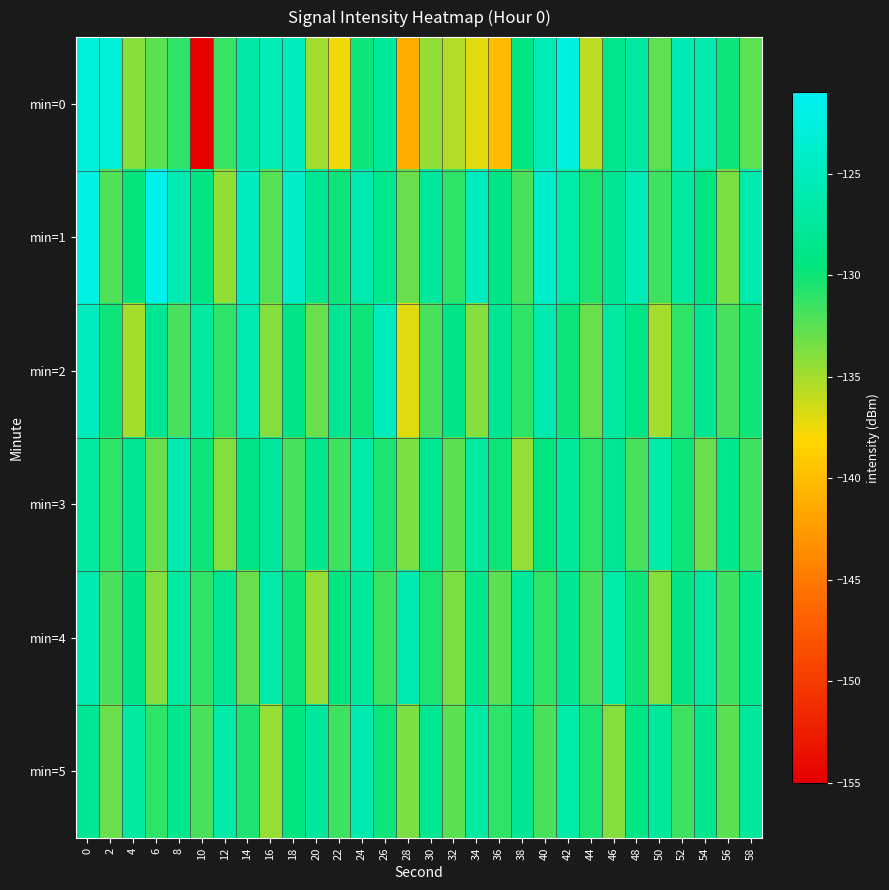

Reading left to right, list all the values displayed in this chart.

min=0: 0=-122.8	2=-123.0	4=-134.1	6=-132.6	8=-131.0	10=-154.6	12=-131.4	14=-126.7	16=-125.5	18=-125.0	20=-134.9	22=-137.6	24=-129.9	26=-127.4	28=-141.2	30=-134.4	32=-135.4	34=-137.0	36=-140.2	38=-129.1	40=-125.3	42=-122.4	44=-135.8	46=-128.6	48=-127.1	50=-132.6	52=-125.7	54=-126.1	56=-130.0	58=-132.6
min=1: 0=-122.3	2=-132.3	4=-129.7	6=-121.6	8=-125.9	10=-129.2	12=-134.4	14=-124.9	16=-132.4	18=-124.2	20=-128.0	22=-130.0	24=-126.0	26=-128.5	28=-133.0	30=-127.5	32=-131.0	34=-125.0	36=-129.0	38=-132.0	40=-124.0	42=-126.5	44=-130.5	46=-128.0	48=-125.5	50=-131.5	52=-127.0	54=-129.5	56=-133.5	58=-126.0
min=2: 0=-125.0	2=-130.0	4=-135.0	6=-128.0	8=-132.0	10=-127.0	12=-131.0	14=-126.0	16=-134.0	18=-129.0	20=-133.0	22=-128.0	24=-130.0	26=-125.0	28=-137.0	30=-132.0	32=-129.0	34=-134.0	36=-128.0	38=-131.0	40=-126.0	42=-130.0	44=-133.0	46=-127.0	48=-129.0	50=-135.0	52=-131.0	54=-128.0	56=-132.0	58=-130.0
min=3: 0=-127.0	2=-131.0	4=-128.0	6=-133.0	8=-126.0	10=-130.0	12=-134.0	14=-129.0	16=-127.5	18=-132.0	20=-128.5	22=-131.5	24=-126.5	26=-130.5	28=-133.5	30=-128.0	32=-132.5	34=-127.0	36=-130.0	38=-134.5	40=-129.5	42=-127.5	44=-131.0	46=-128.0	48=-132.0	50=-126.5	52=-130.0	54=-133.0	56=-128.5	58=-131.5
min=4: 0=-126.0	2=-132.0	4=-129.0	6=-134.0	8=-127.0	10=-131.0	12=-128.0	14=-133.0	16=-126.5	18=-130.0	20=-134.5	22=-129.5	24=-127.5	26=-131.5	28=-126.0	30=-130.5	32=-133.5	34=-128.5	36=-132.5	38=-127.5	40=-131.0	42=-128.0	44=-132.0	46=-126.5	48=-130.0	50=-134.0	52=-129.0	54=-127.0	56=-131.5	58=-128.5
min=5: 0=-128.0	2=-133.0	4=-127.0	6=-131.0	8=-128.5	10=-132.0	12=-126.5	14=-130.5	16=-134.5	18=-129.5	20=-127.5	22=-131.5	24=-126.0	26=-130.0	28=-133.5	30=-128.0	32=-132.5	34=-127.0	36=-131.0	38=-128.0	40=-132.0	42=-126.5	44=-130.5	46=-134.0	48=-129.0	50=-127.5	52=-131.5	54=-128.5	56=-132.5	58=-127.5